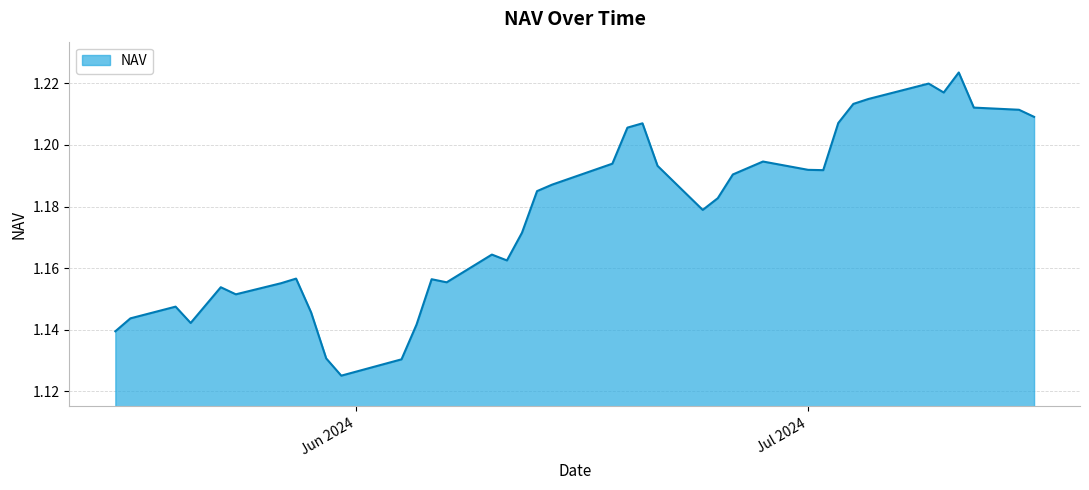

Does the chart display data point markers on the line(s)?

No